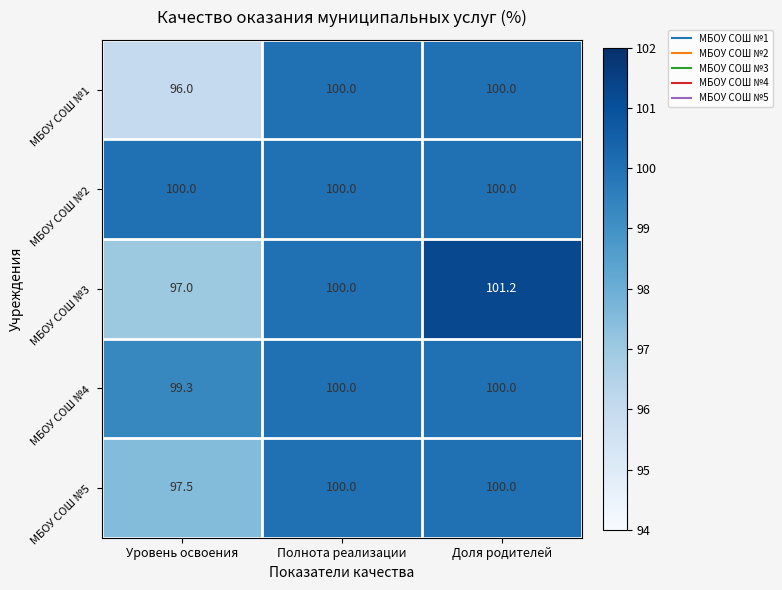

Reading left to right, extract all data points from this chart.

МБОУ СОШ №1: 96.0	100.0	100.0
МБОУ СОШ №2: 100.0	100.0	100.0
МБОУ СОШ №3: 97.0	100.0	101.2
МБОУ СОШ №4: 99.3	100.0	100.0
МБОУ СОШ №5: 97.5	100.0	100.0